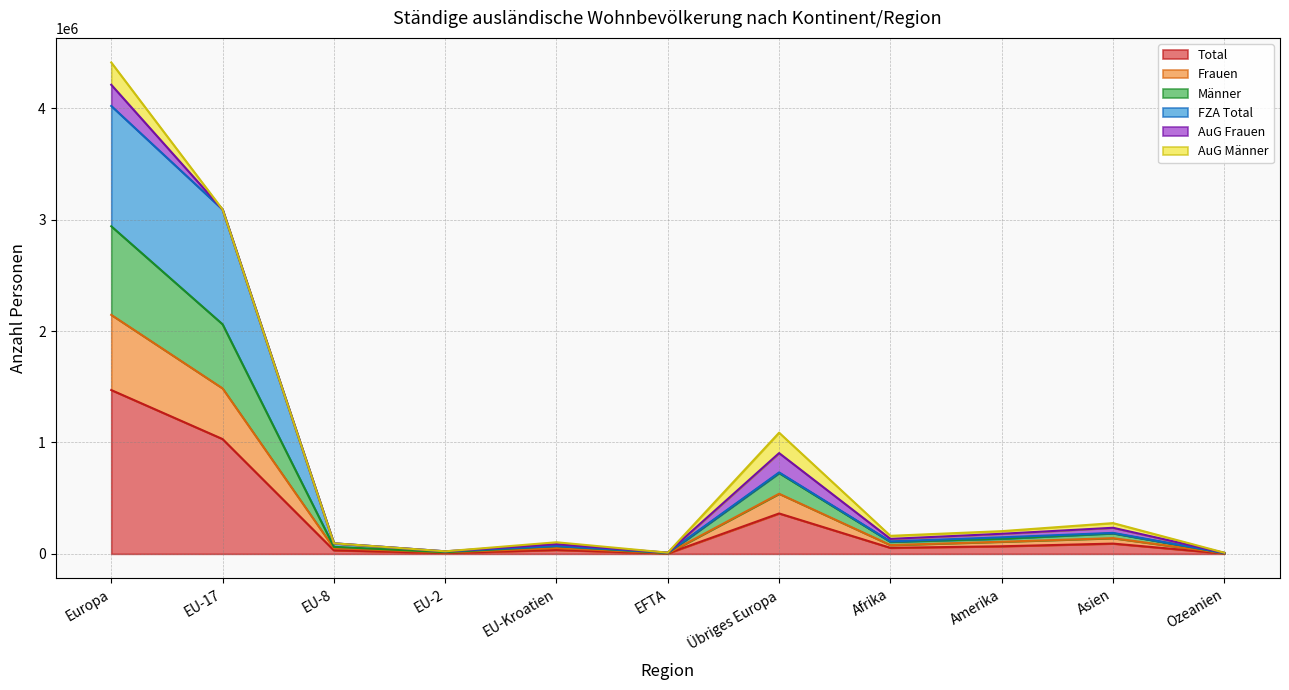

What is the label of the 1st point from the right?

Ozeanien